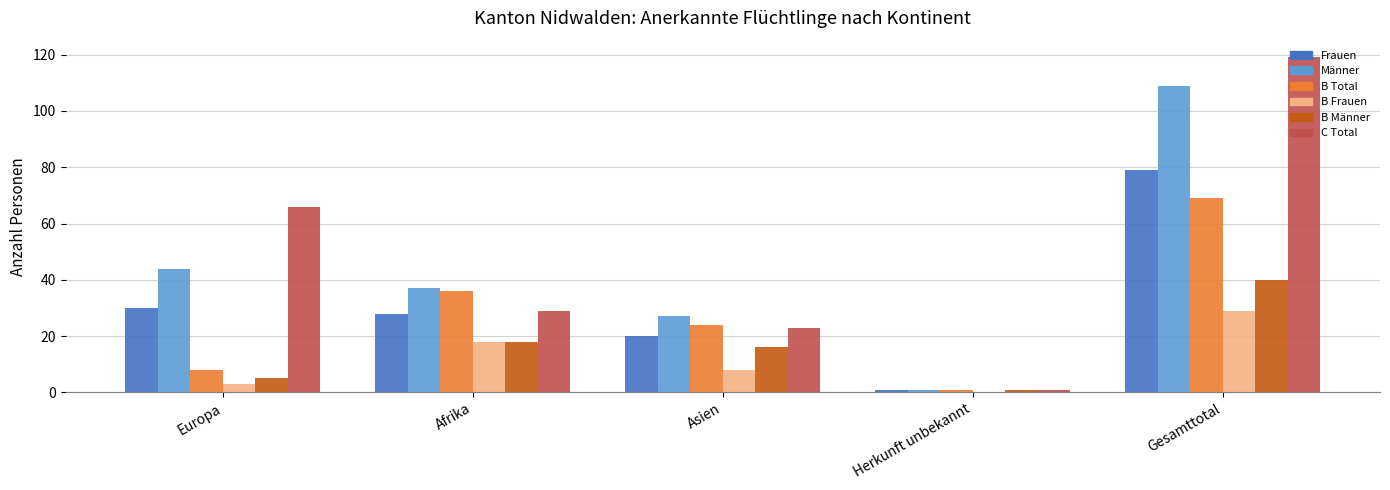

Reading right to left, list all the values displayed in this chart.

Frauen: Gesamttotal=79	Herkunft unbekannt=1	Asien=20	Afrika=28	Europa=30
Männer: Gesamttotal=109	Herkunft unbekannt=1	Asien=27	Afrika=37	Europa=44
B Total: Gesamttotal=69	Herkunft unbekannt=1	Asien=24	Afrika=36	Europa=8
B Frauen: Gesamttotal=29	Herkunft unbekannt=0	Asien=8	Afrika=18	Europa=3
B Männer: Gesamttotal=40	Herkunft unbekannt=1	Asien=16	Afrika=18	Europa=5
C Total: Gesamttotal=119	Herkunft unbekannt=1	Asien=23	Afrika=29	Europa=66